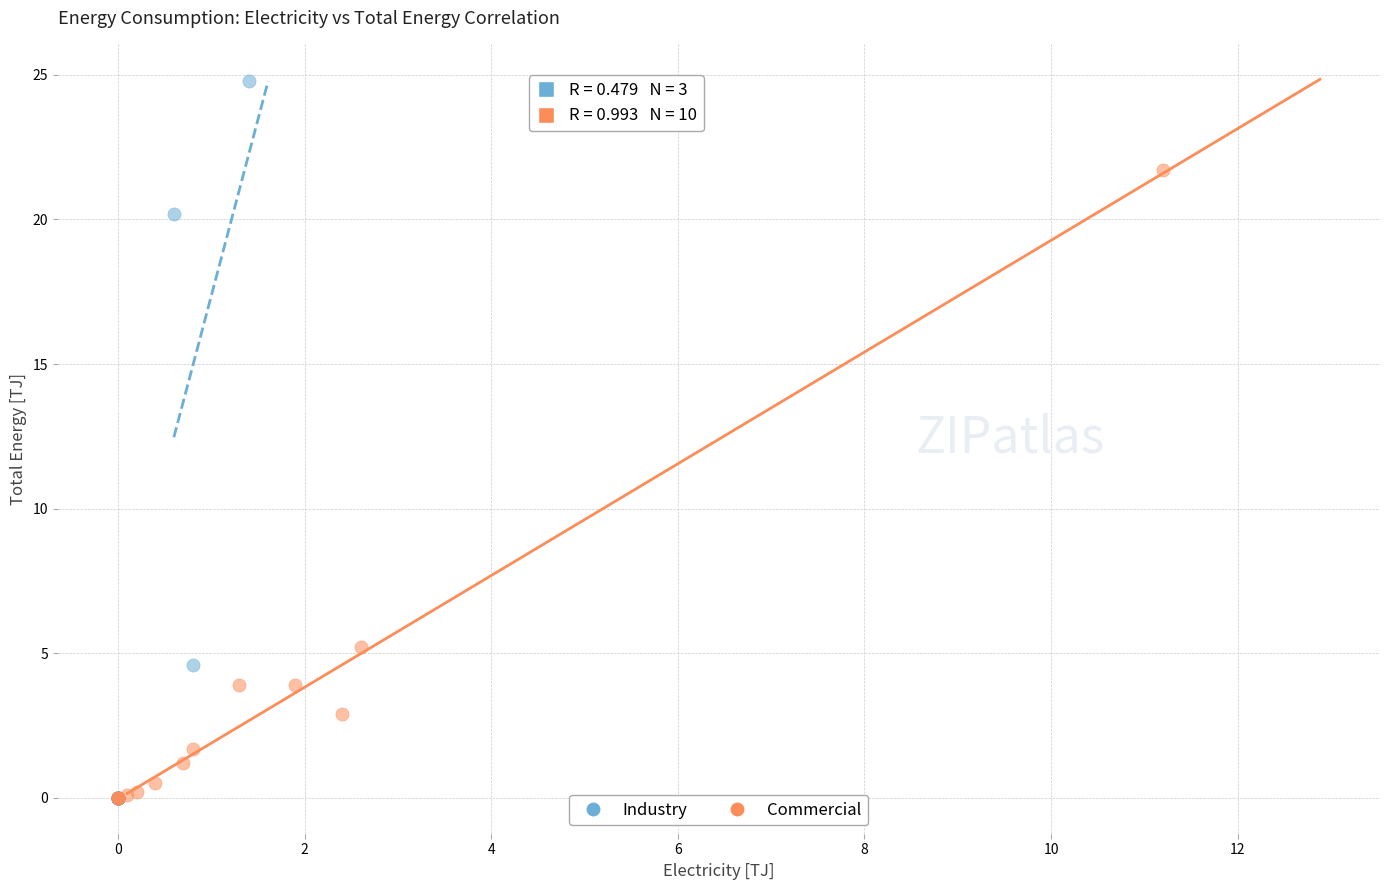

Which series contains the highest Y value?

Industry